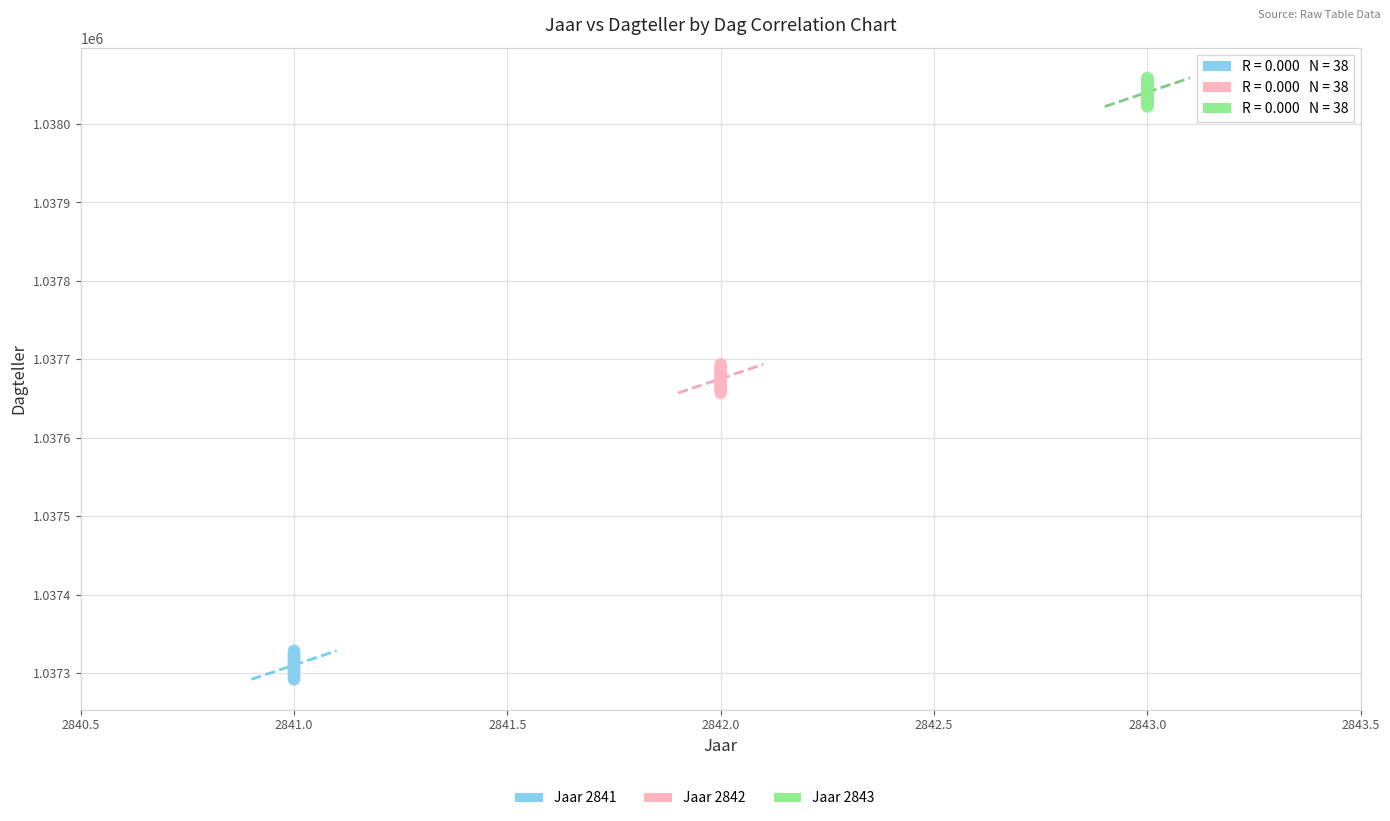

Which series contains the lowest Y value?

Jaar 2841